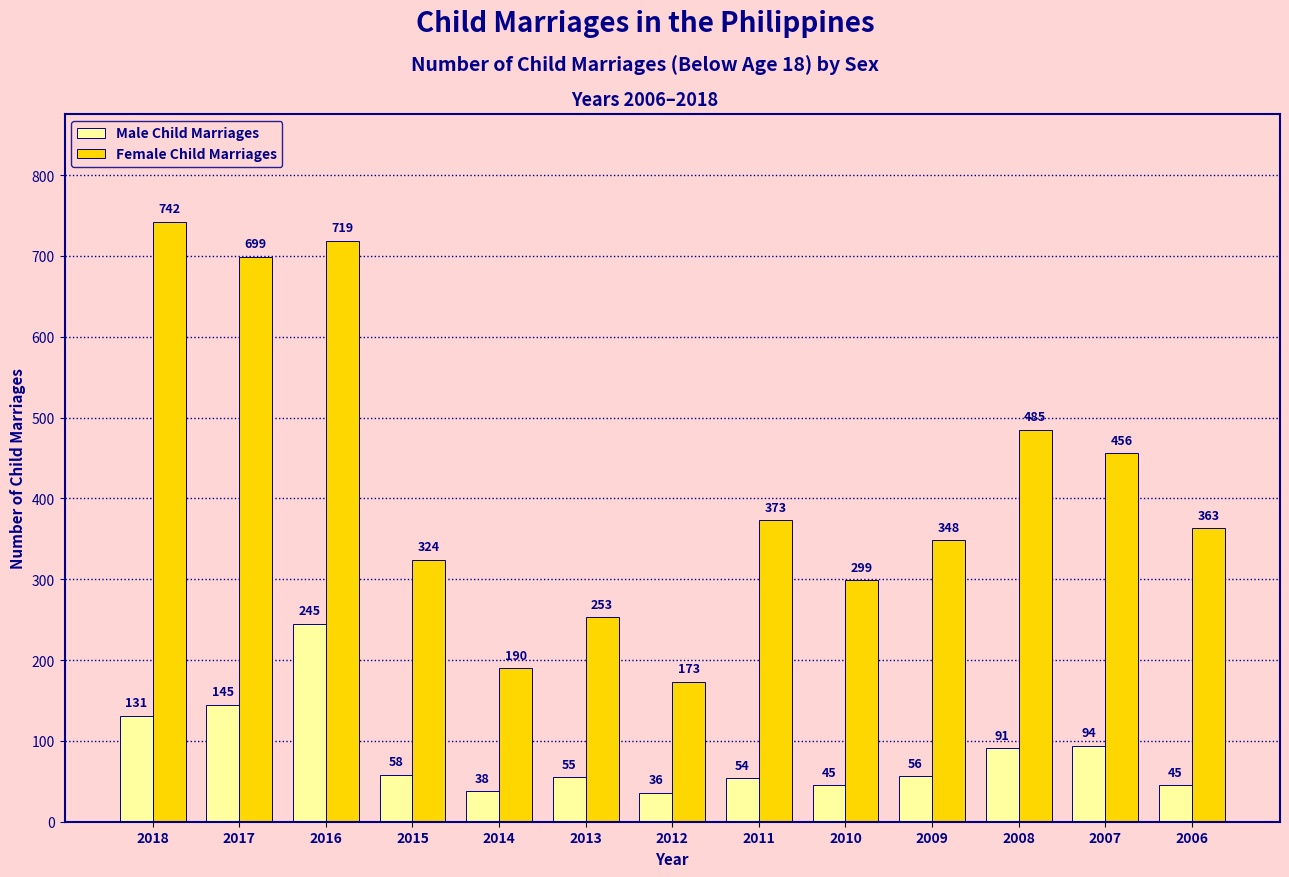

Between 2016 and 2013, which series saw the biggest shift?

Female Child Marriages